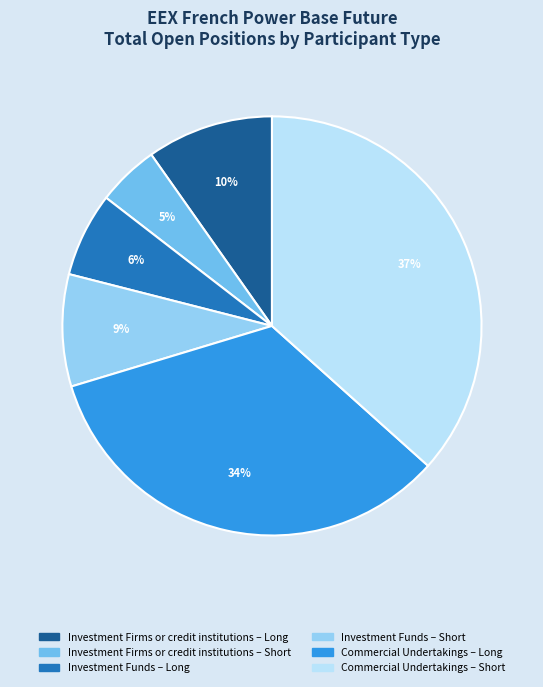

Is there a majority slice in this chart?

No